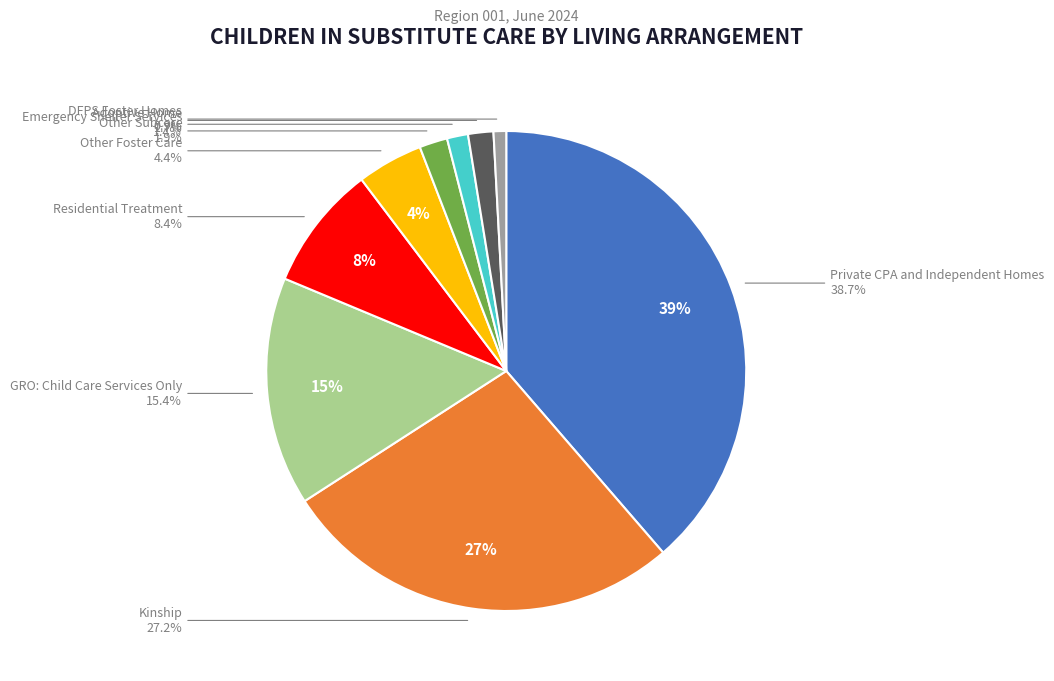

To the nearest percent, what is the combined percentage of Other Subcare and Emergency Shelter Services?

3%